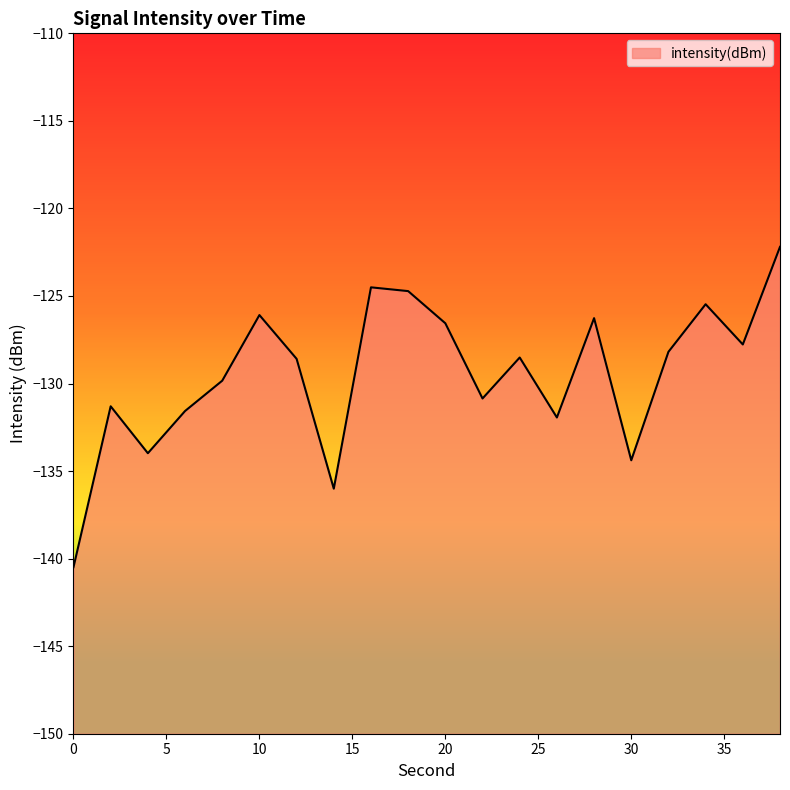

Rank the categories by value from lowest to highest.

0, 14, 30, 4, 26, 6, 2, 22, 8, 12, 24, 32, 36, 20, 28, 10, 34, 18, 16, 38